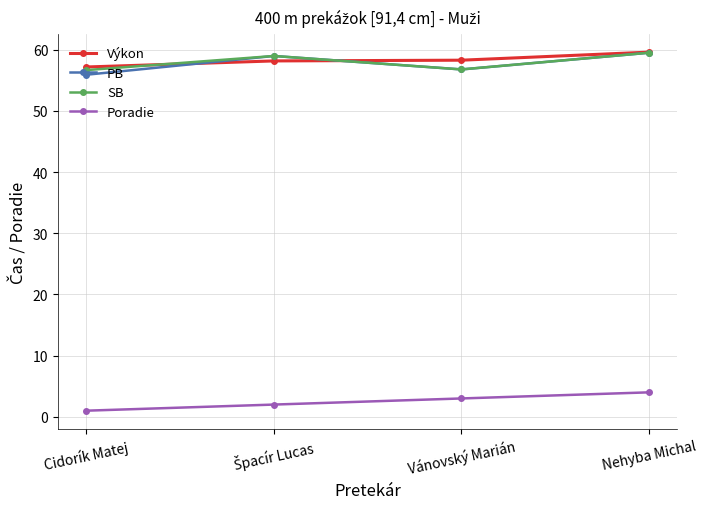

What is the value of the PB point at the 3rd from the left?

56.8